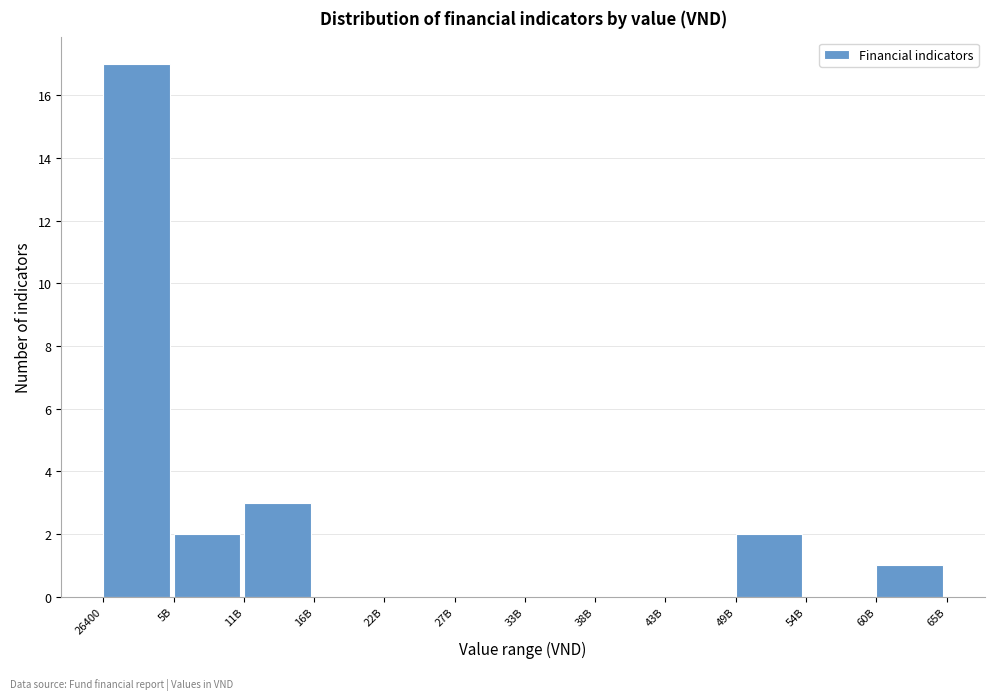

Reading right to left, transcribe all the data shown in this chart.

60B=1	54B=0	49B=2	43B=0	38B=0	33B=0	27B=0	22B=0	16B=0	11B=3	5B=2	26400=17